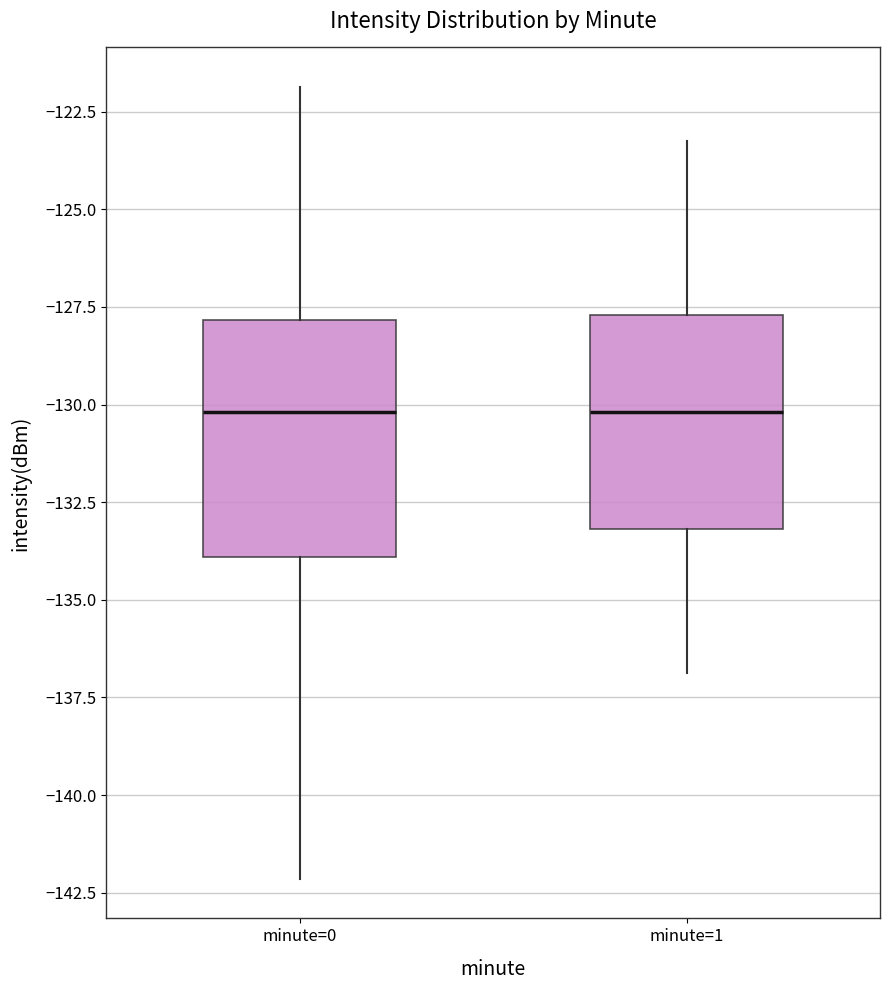

Comparing the boxes themselves (not the whiskers), which one is the tallest?

minute=0